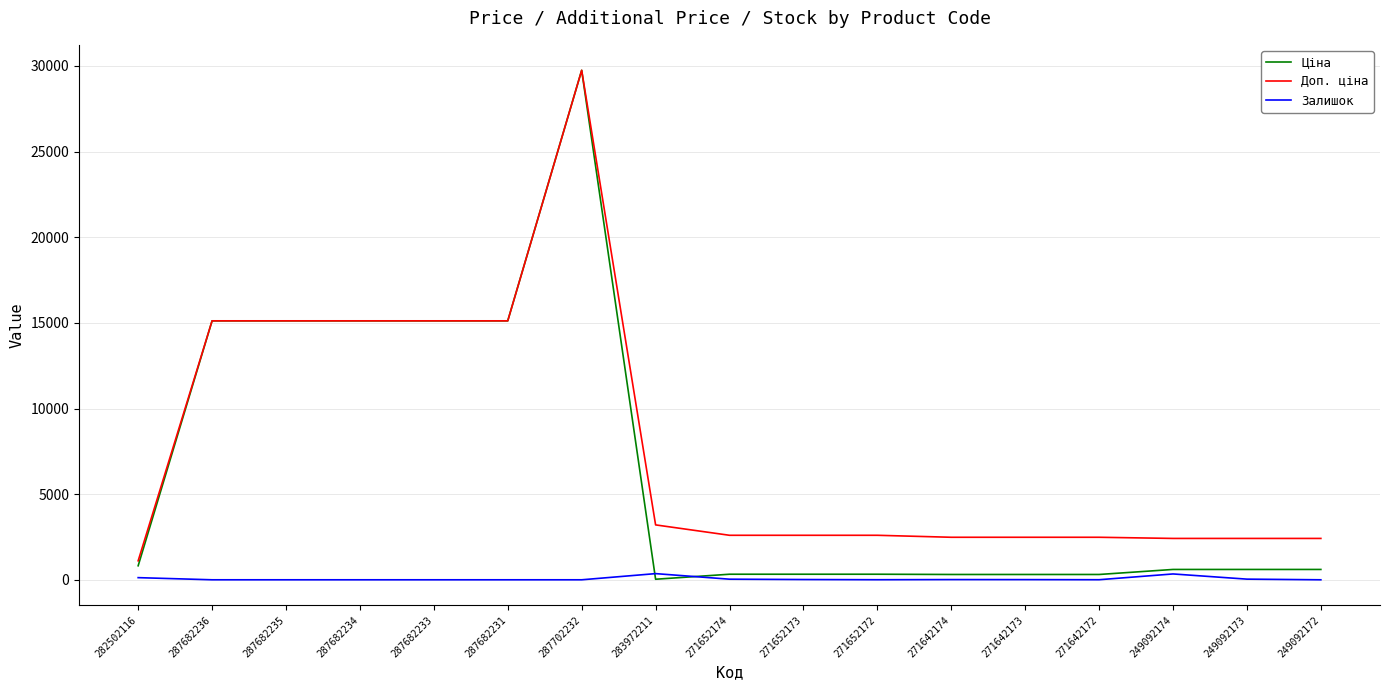

True or false: Залишок and Доп. ціна cross at least once.

False